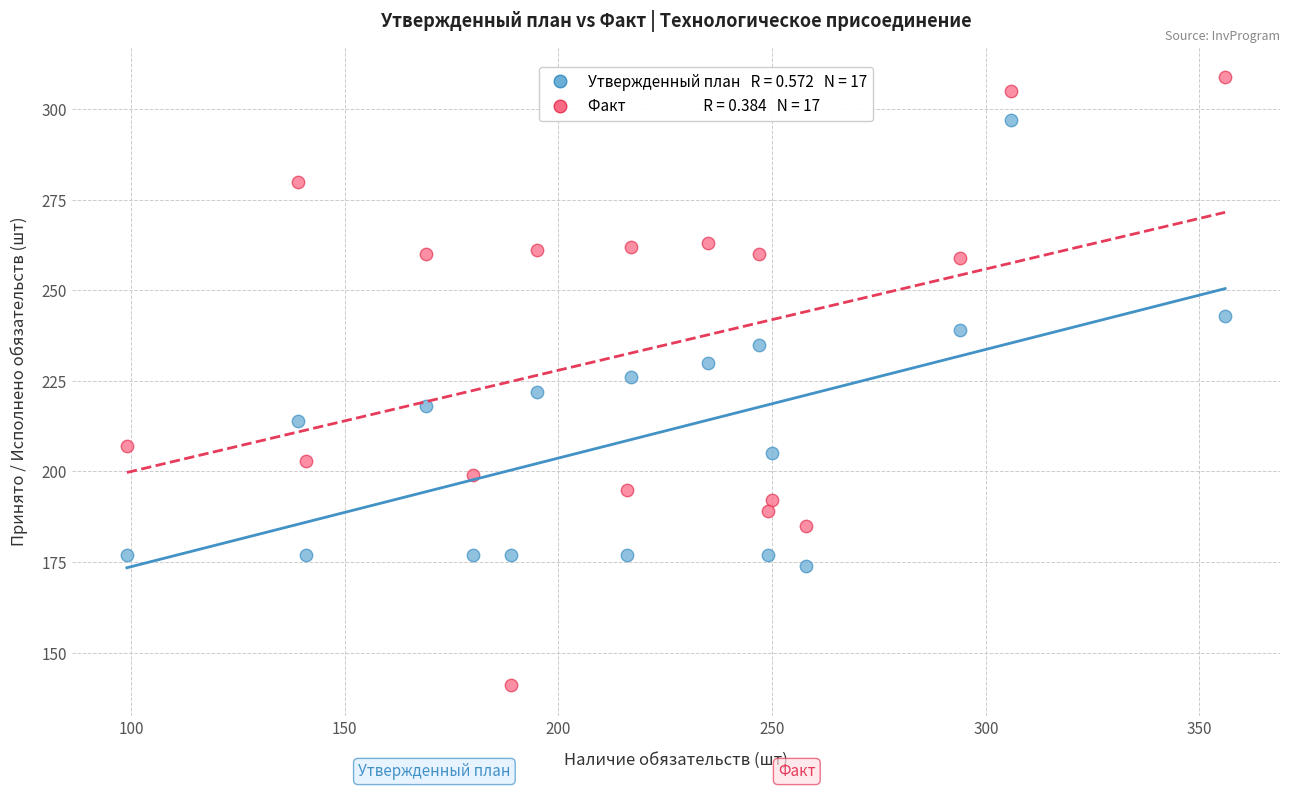

Across all data points, what is the range of Y values (max minus min)?

168